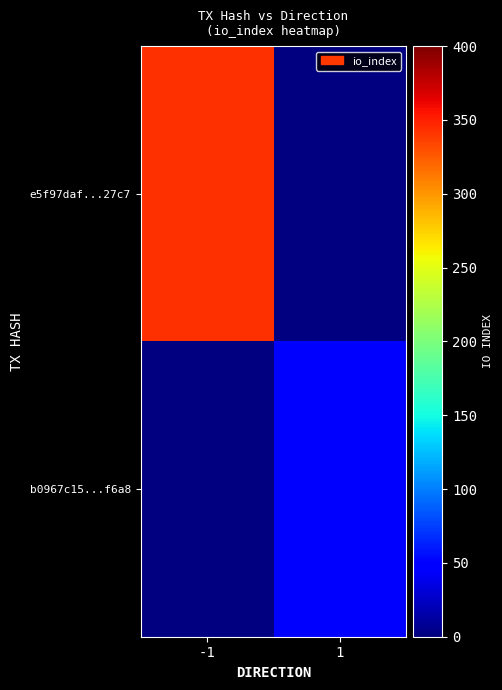

Reading left to right, what are all the values shown in this chart?

e5f97daf...27c7: -1=343	1=0
b0967c15...f6a8: -1=0	1=44